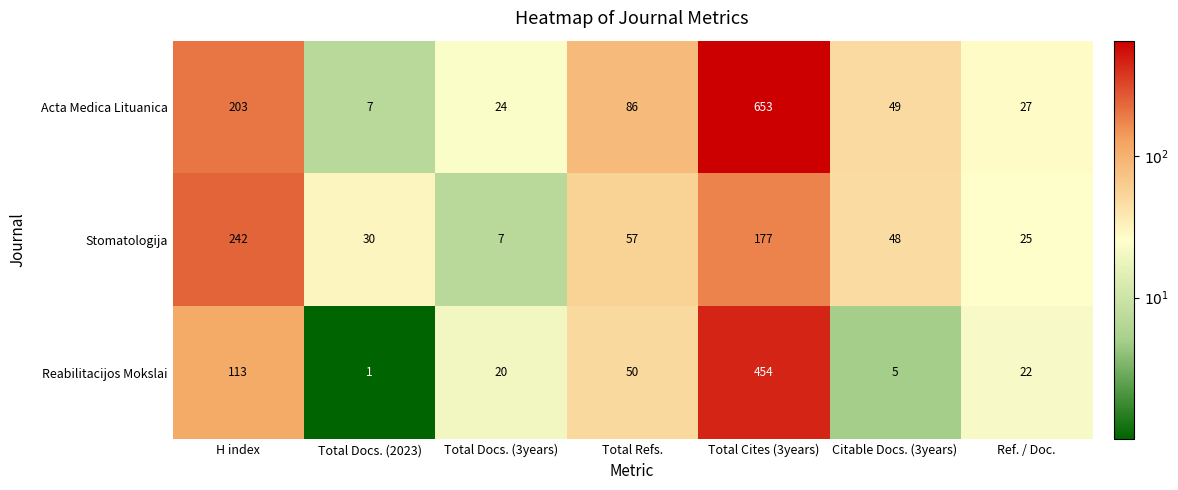

What value does the Stomatologija series have at Ref. / Doc.?

25